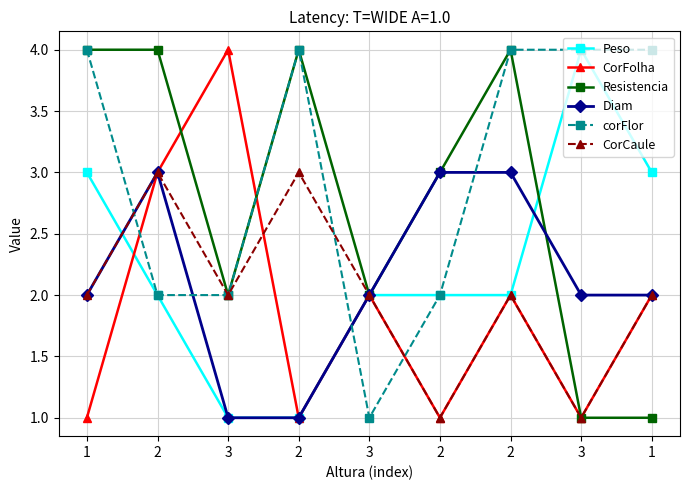

List the series in order of their peak value, lowest first.

Diam, CorCaule, Peso, CorFolha, Resistencia, corFlor